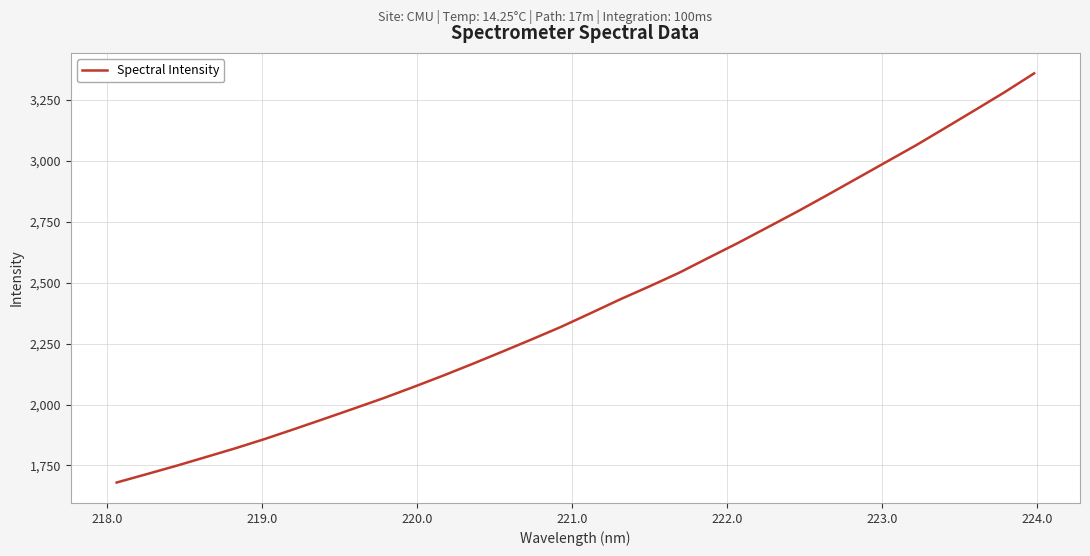

What is the difference between the maximum and minimum values?

1677.3